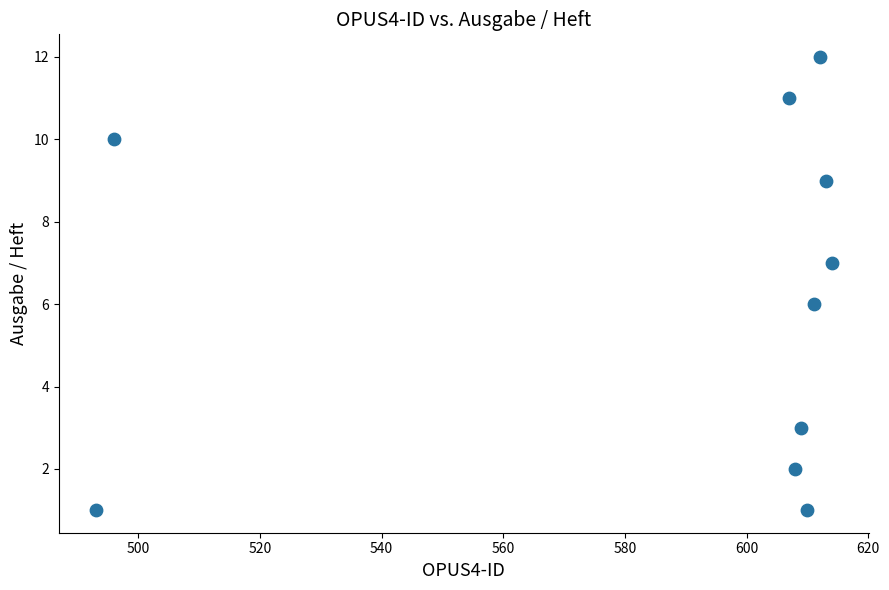

What is the average Y value?

6